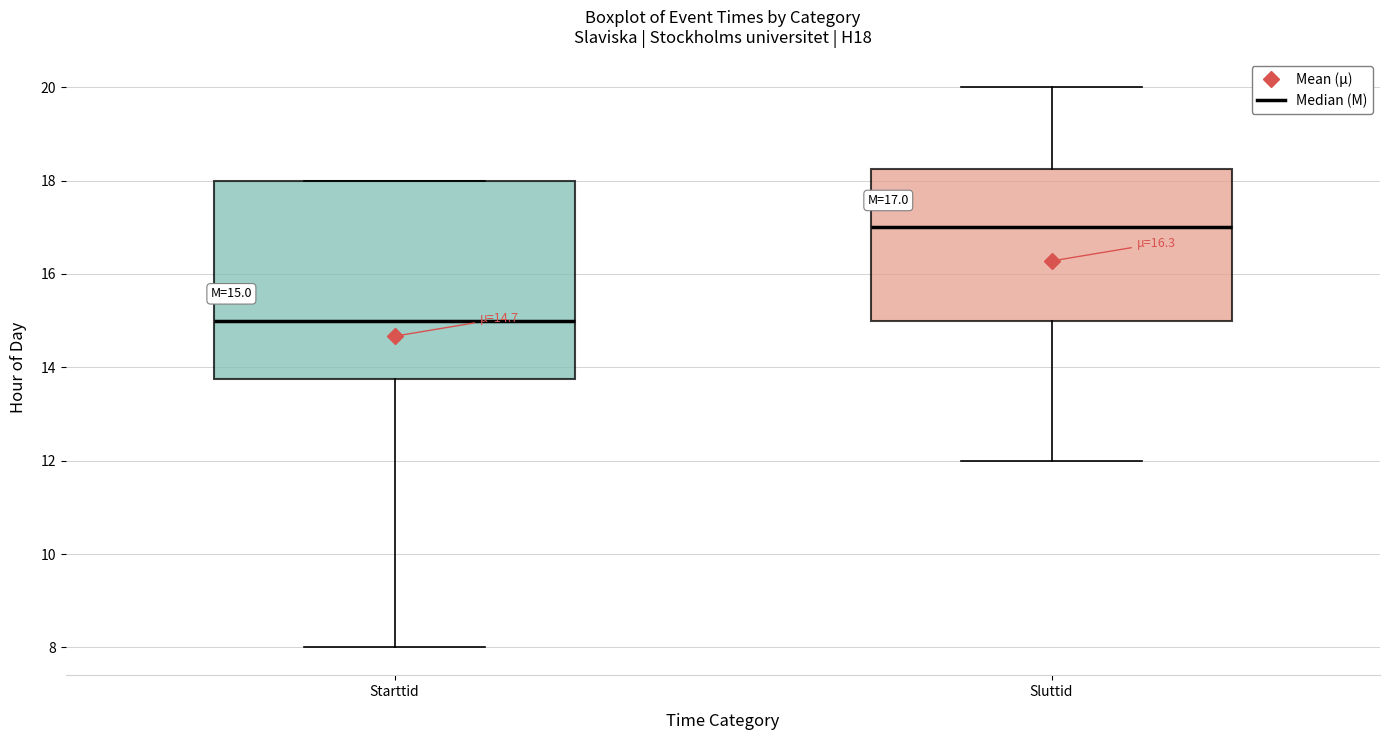

Which box is the tallest, from its lower edge to its upper edge?

Starttid